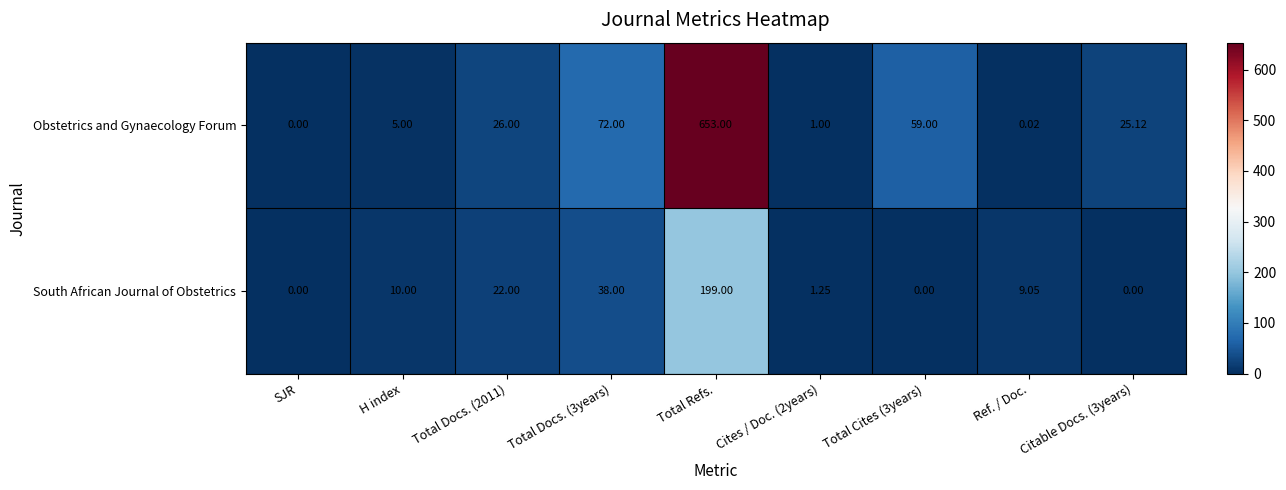

Rank the series by their maximum value, from lowest to highest.

South African Journal of Obstetrics, Obstetrics and Gynaecology Forum